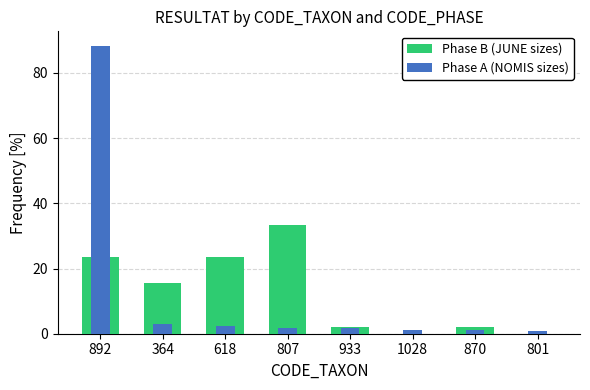

What are all the series names shown in the legend?

Phase B (JUNE sizes), Phase A (NOMIS sizes)